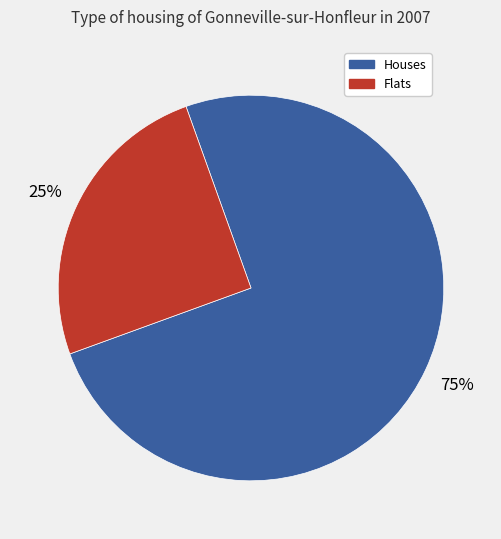

Count the number of slices in the pie.

2